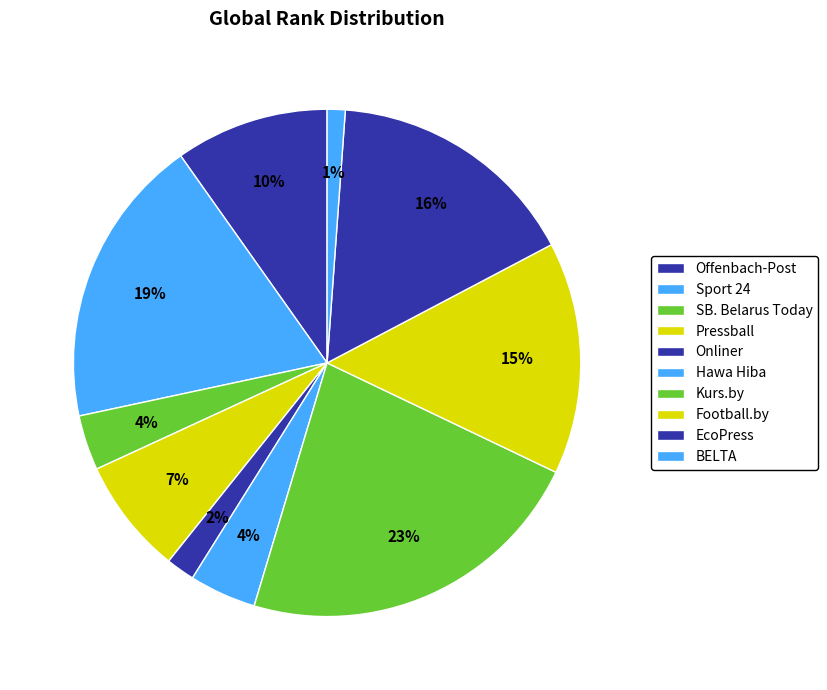

Count the number of slices in the pie.

10